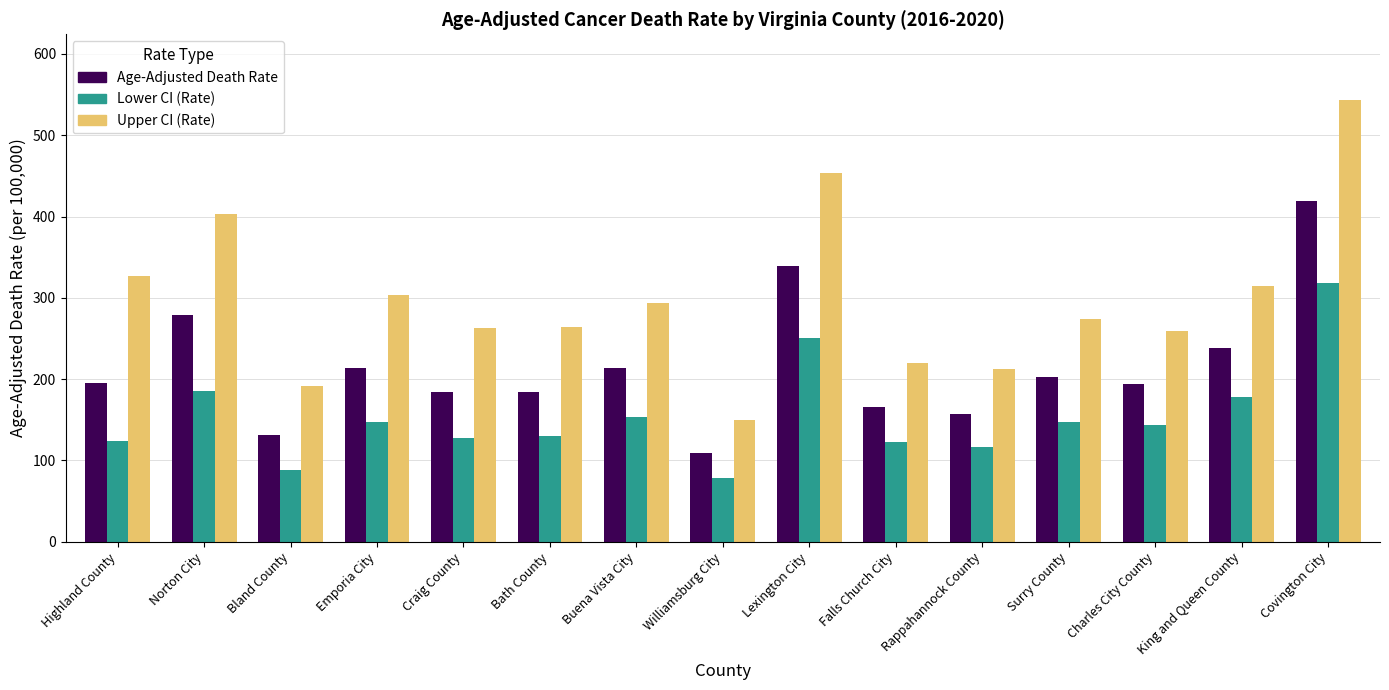

Is it true that Upper CI (Rate) equals 711.5 at Lexington City?

False